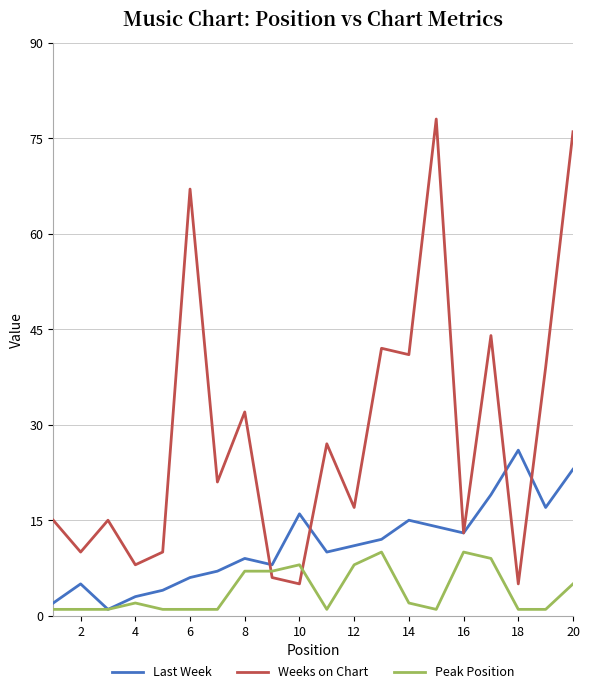

What is the highest value of the Last Week series?

26